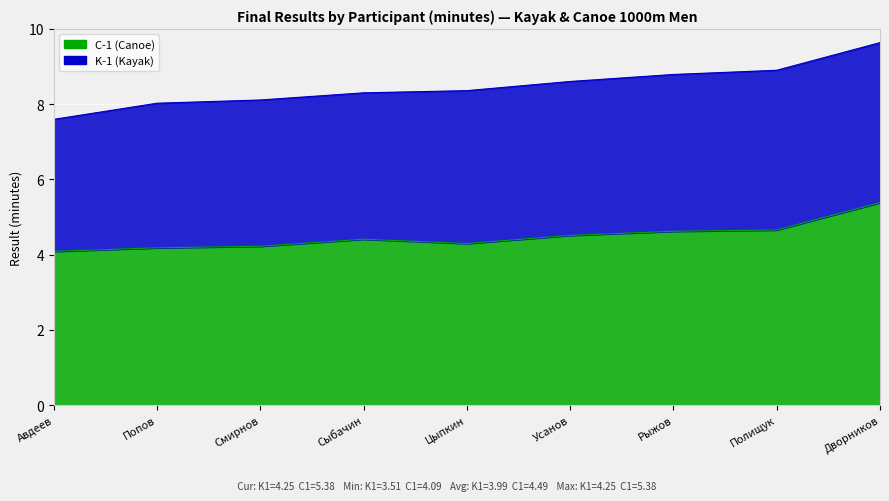

What is the change in value from Попов to Полищук?

+0.5